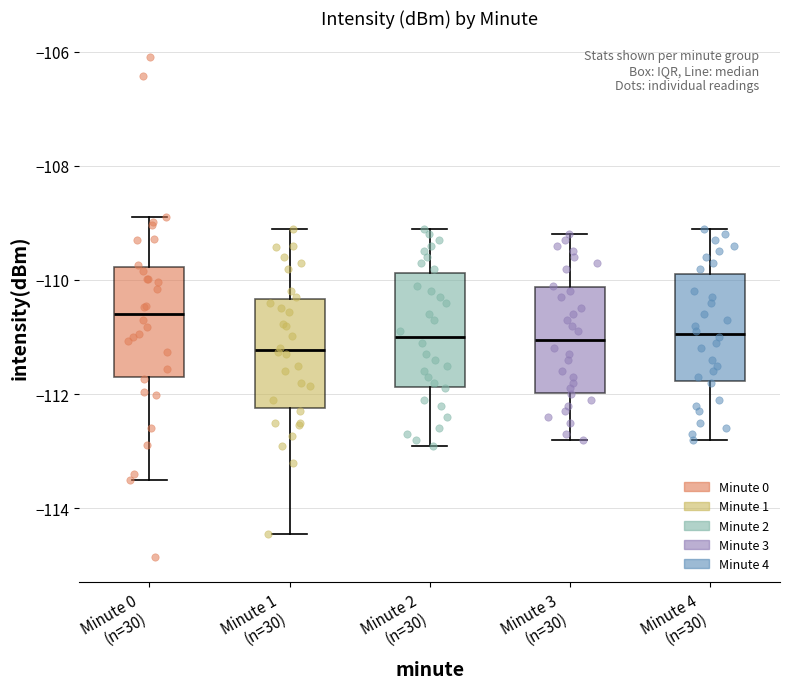

Which box has the highest median line?

Minute 0 (n=30)